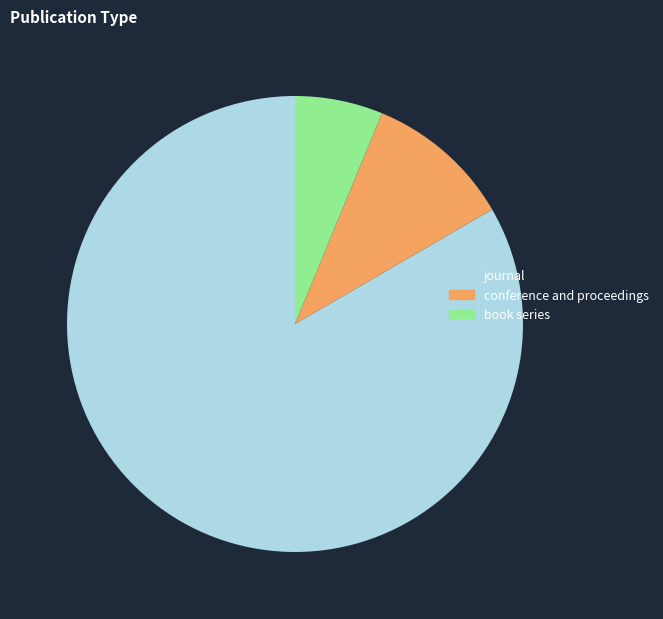

Which category has the smallest portion of the pie?

book series